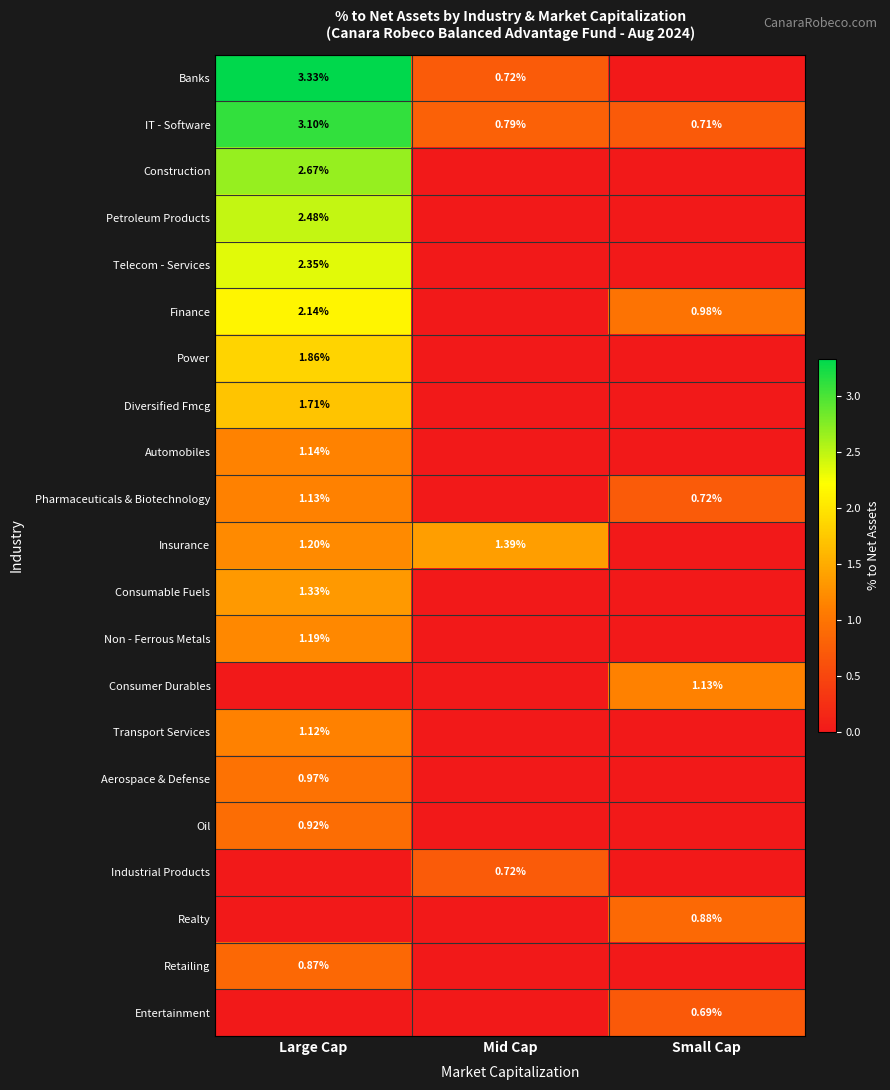

Which category has the highest value in the IT - Software series?

Large Cap